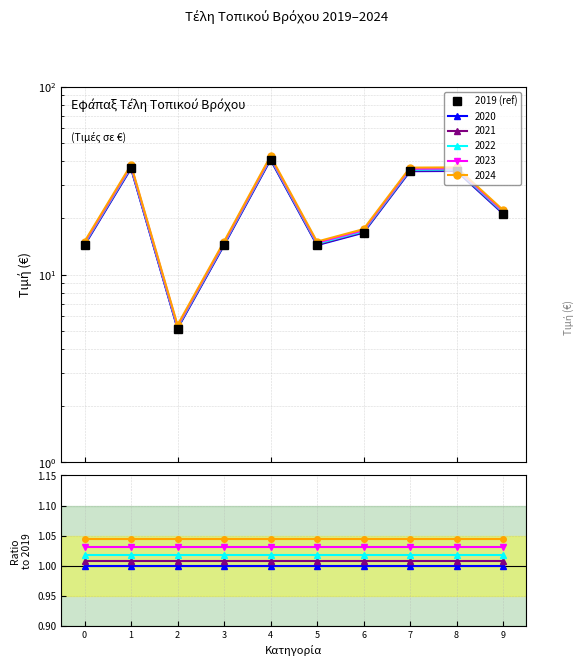

What is the sum of the values at 3 and 1?

51.1